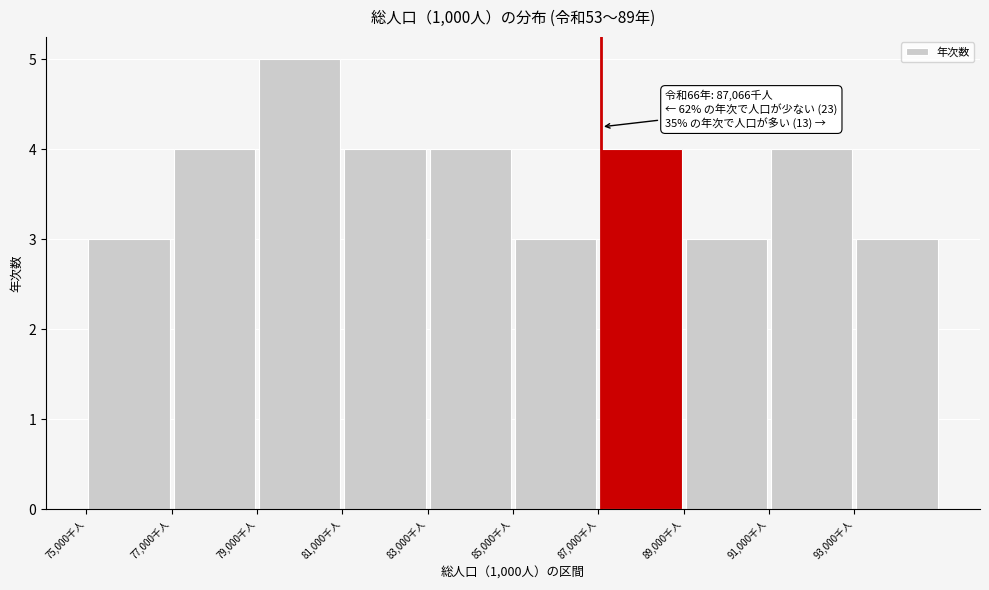

Over which range of the x-axis is the bar tallest?

79000 to 81000